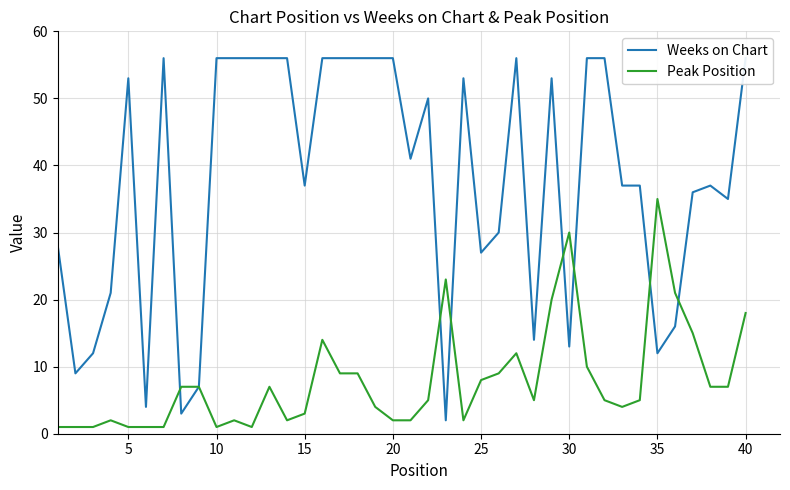

The value of Peak Position at 25 is 8. True or false?

True